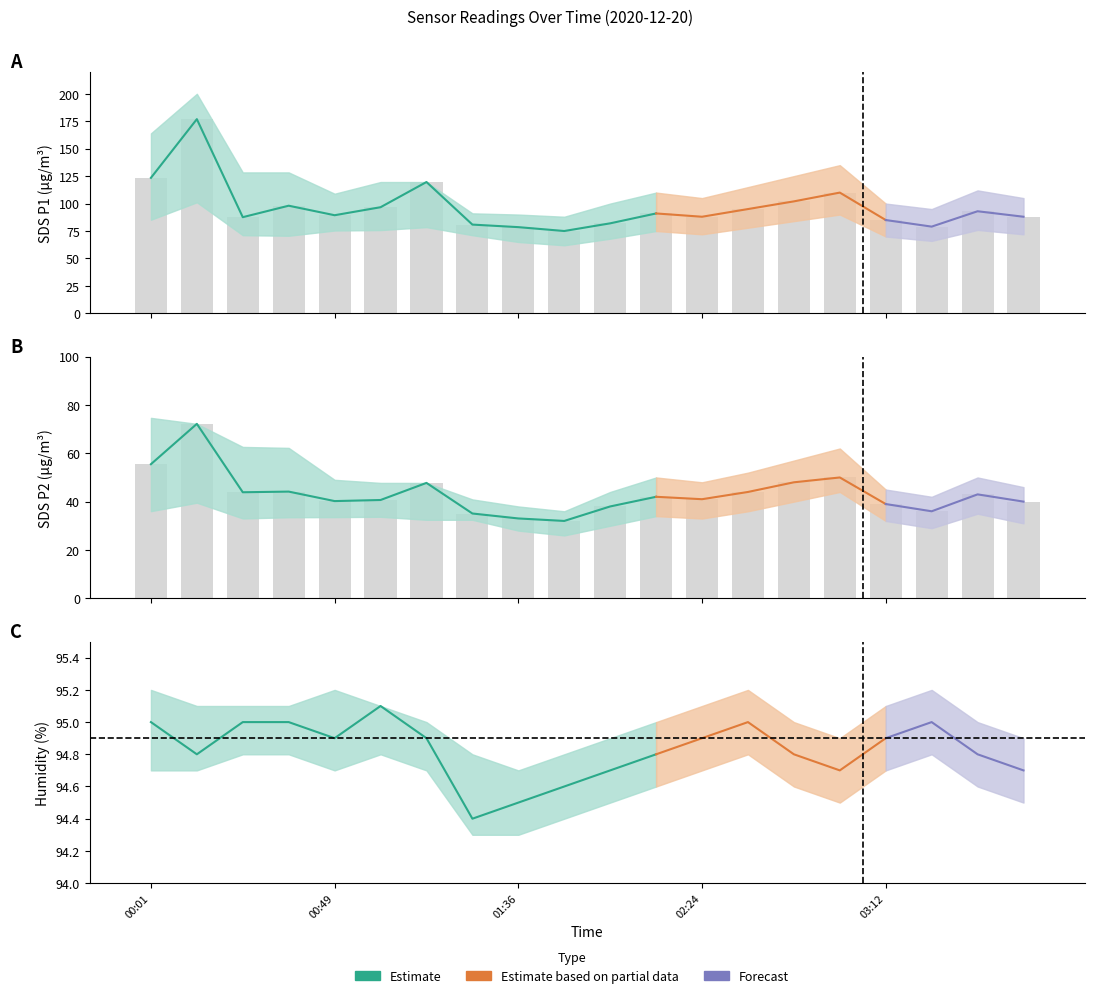

Which has a higher value, 03:36 or 00:37?

00:37